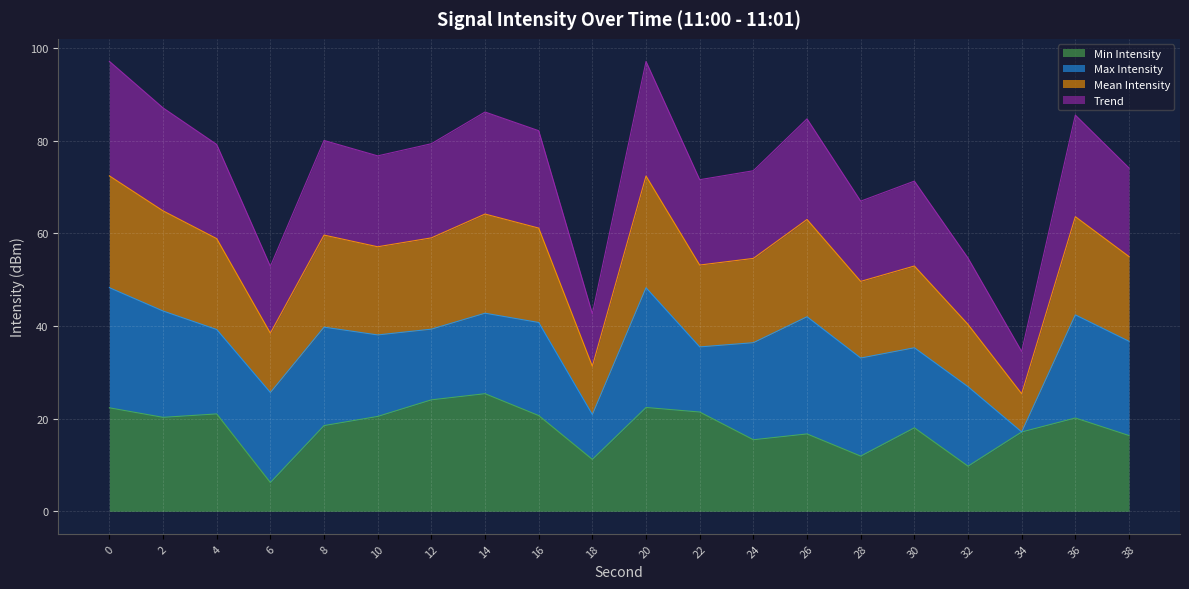

What is the lowest value of the Min Intensity series?

6.2